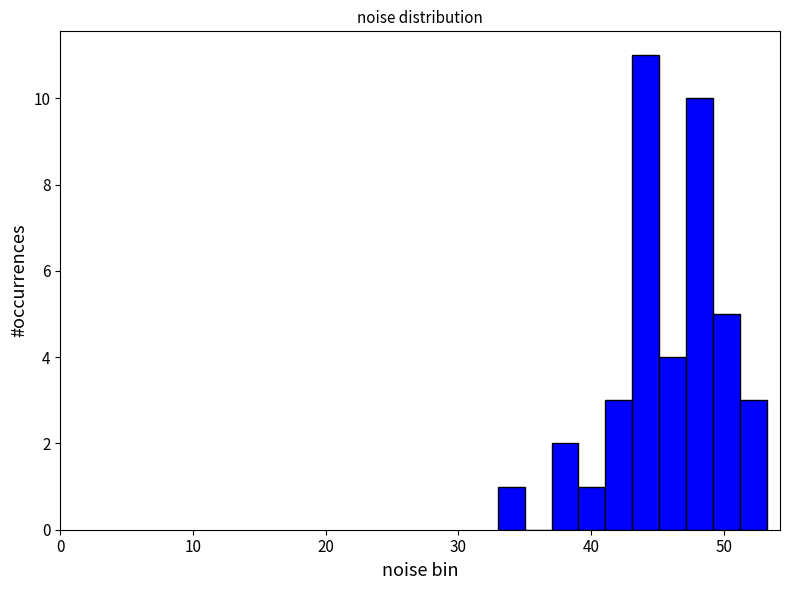

Read against the x-axis, roughly where is the centre of the tallest bar?

44